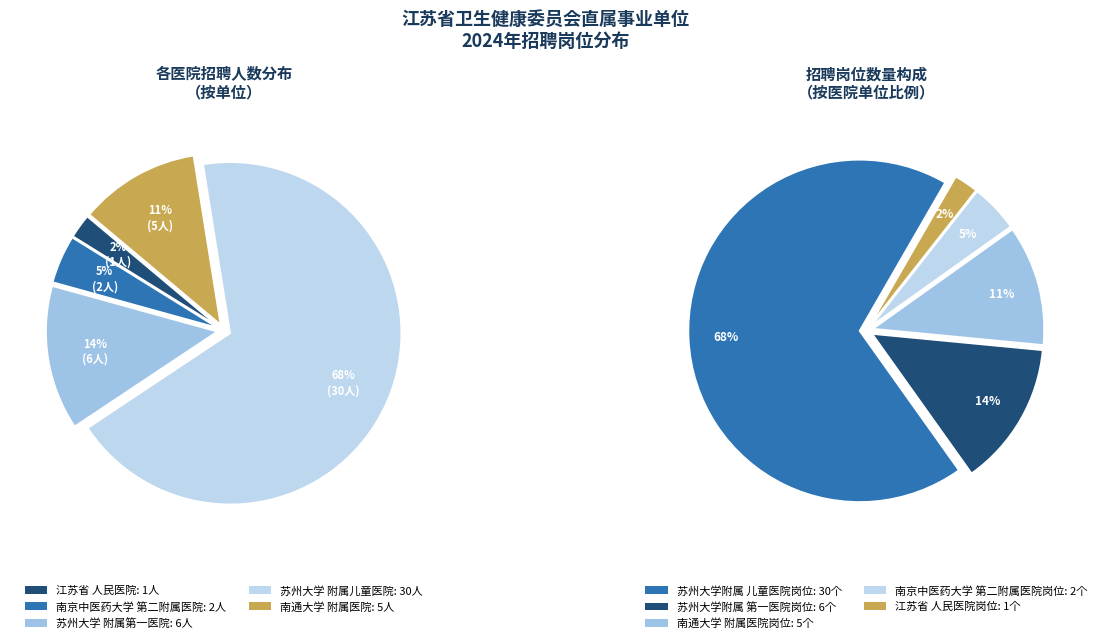

True or false: 苏州大学附属儿童医院 accounts for 16% of the total.

False